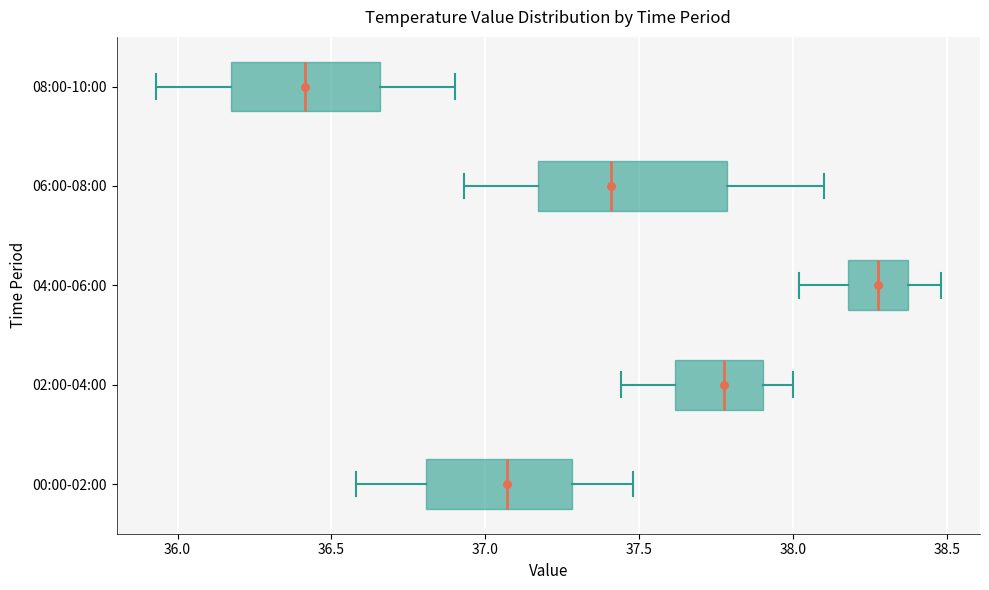

Reading bottom to top, read every box against the x-axis: the position of its median line, the range the box covers, and the ends of its whiskers. The values are not printed on the chart, so give them approximately, as read against the axis.

00:00-02:00: median 37.05, box 36.80 to 37.30, whiskers 36.60 to 37.50
02:00-04:00: median 37.80, box 37.60 to 37.90, whiskers 37.45 to 38.00
04:00-06:00: median 38.30, box 38.20 to 38.35, whiskers 38.00 to 38.50
06:00-08:00: median 37.40, box 37.15 to 37.80, whiskers 36.95 to 38.10
08:00-10:00: median 36.40, box 36.15 to 36.65, whiskers 35.95 to 36.90